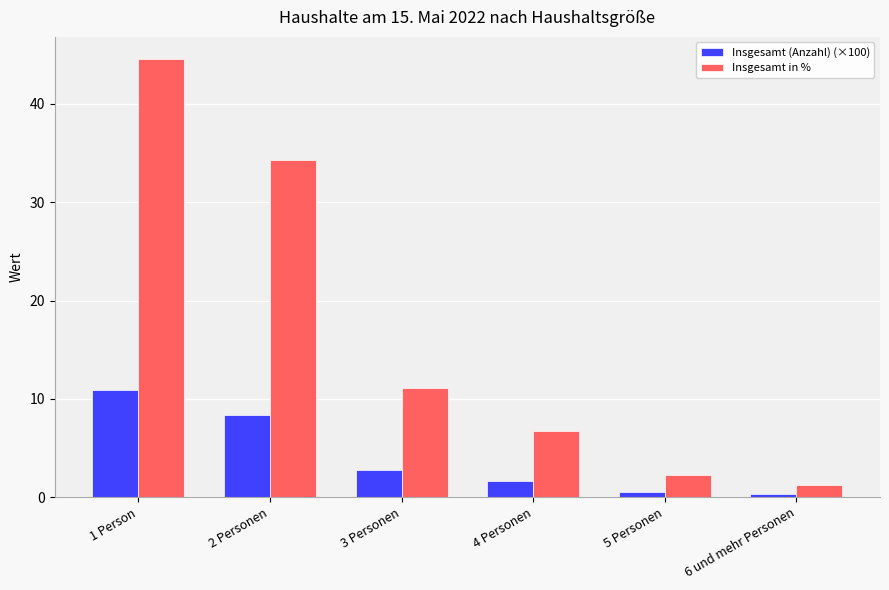

Is the value of Insgesamt in % at 2 Personen greater than the value of Insgesamt (Anzahl) (×100) at 2 Personen?

Yes